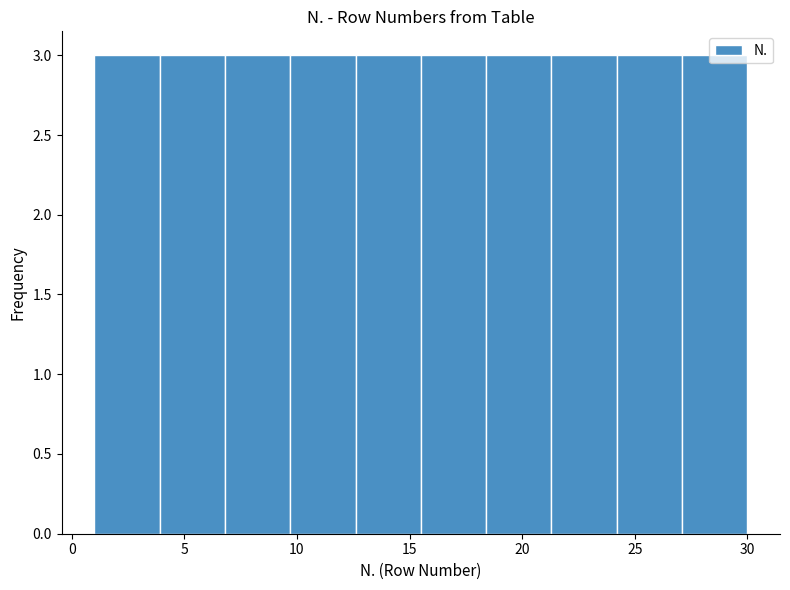

Reading left to right, transcribe this chart: for each bar, give the range it covers on the x-axis and its height. Neither the bar edges nor the heights are printed on the chart, so give them approximately, as read against the axes.

1.0 to 3.9: 3
3.9 to 6.8: 3
6.8 to 9.7: 3
9.7 to 12.6: 3
12.6 to 15.5: 3
15.5 to 18.4: 3
18.4 to 21.3: 3
21.3 to 24.2: 3
24.2 to 27.1: 3
27.1 to 30.0: 3